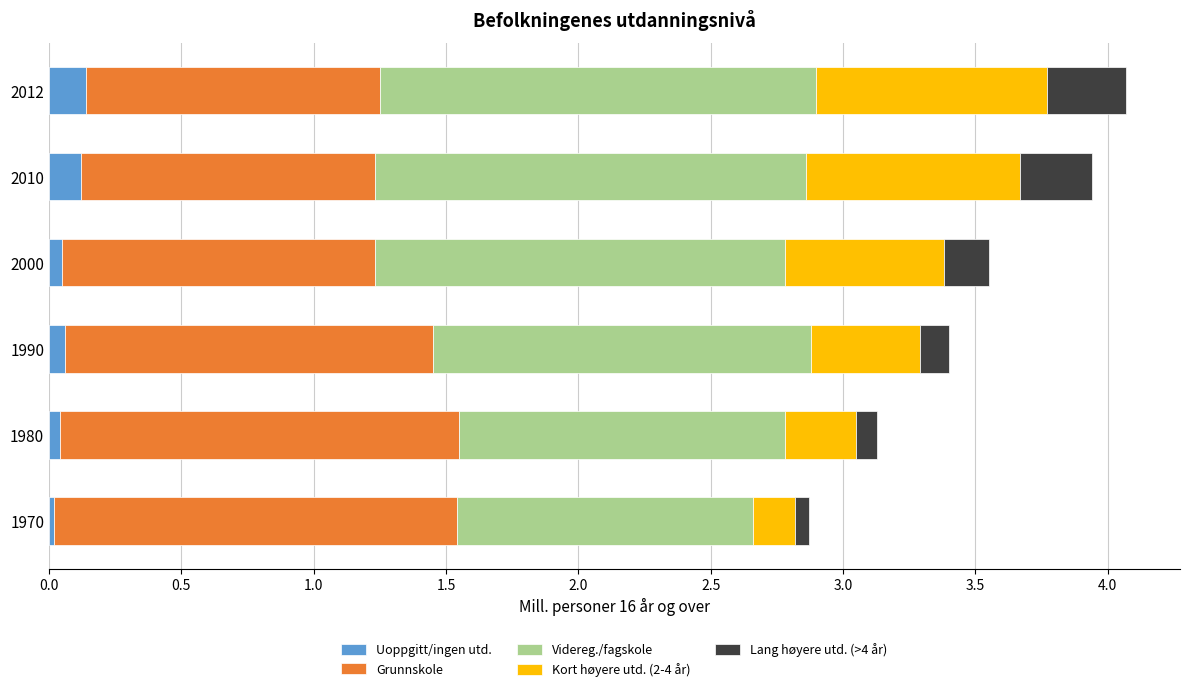

What is the sum of all Uoppgitt/ingen utd. values?

0.4